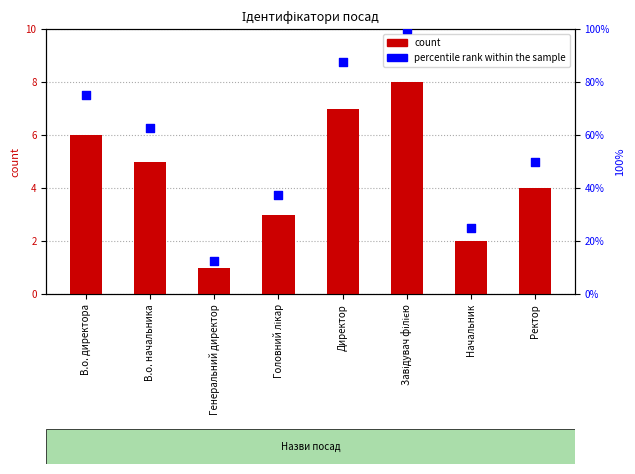

At how many categories does at least one series exceed 33?

6